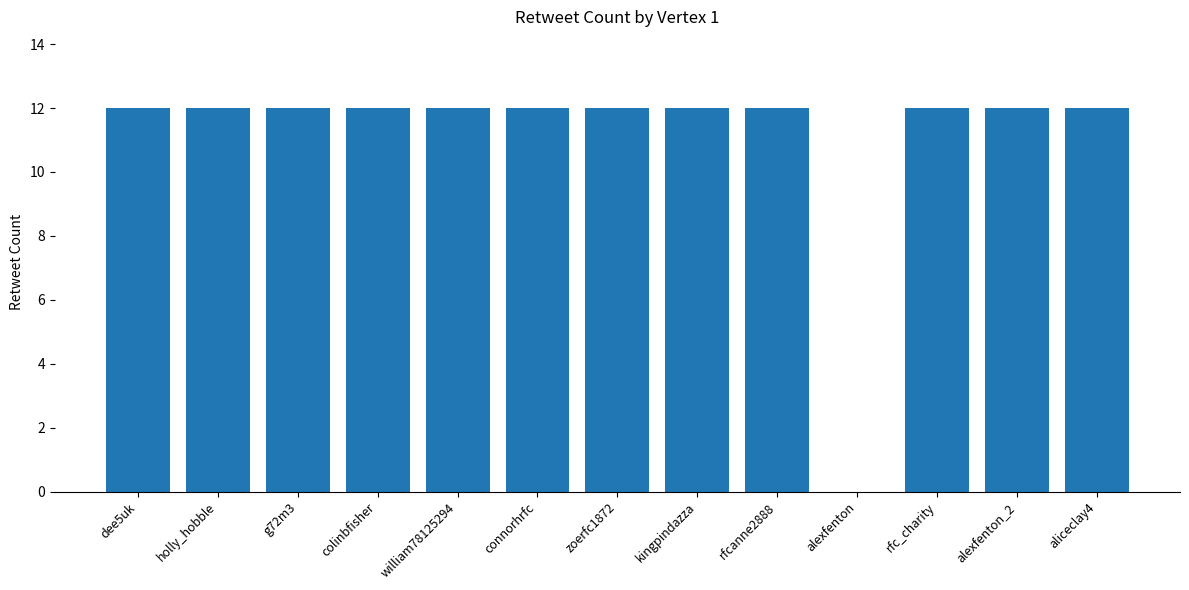

Are the bars grouped side by side (vs. stacked)?

No